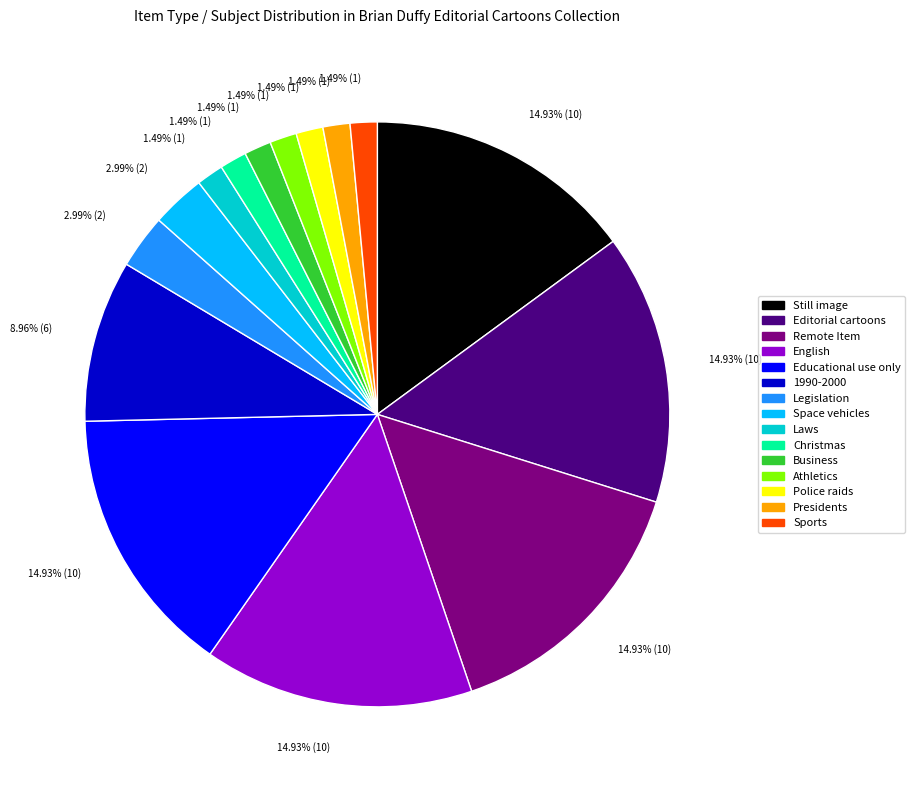

True or false: Still image accounts for 25% of the total.

False